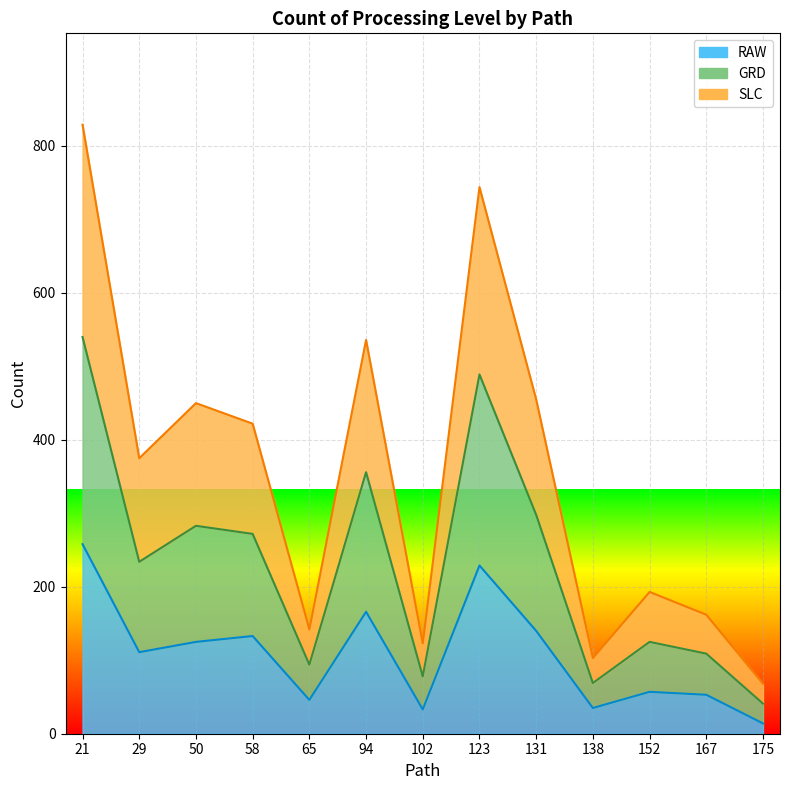

What is the highest value of the GRD series?

540